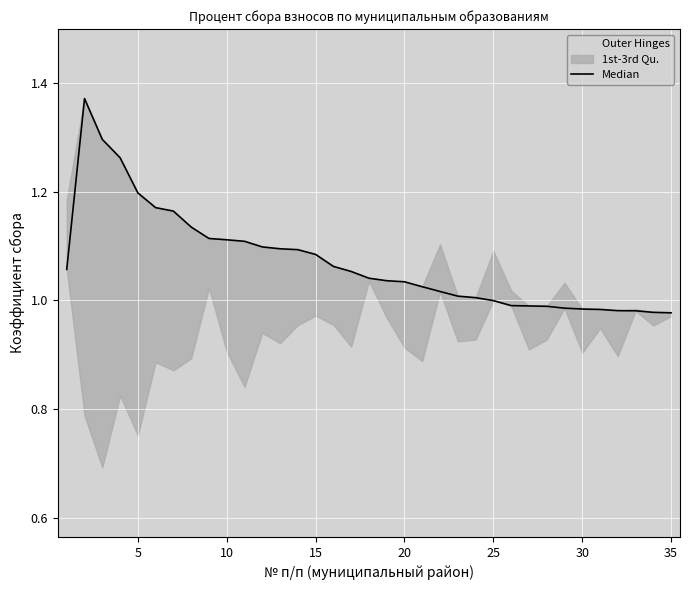

Reading left to right, extract all data points from this chart.

1.1	1.4	1.3	1.3	1.2	1.2	1.2	1.1	1.1	1.1	1.1	1.1	1.1	1.1	1.1	1.1	1.1	1.0	1.0	1.0	1.0	1.0	1.0	1.0	1.0	1.0	1.0	1.0	1.0	1.0	1.0	1.0	1.0	1.0	1.0